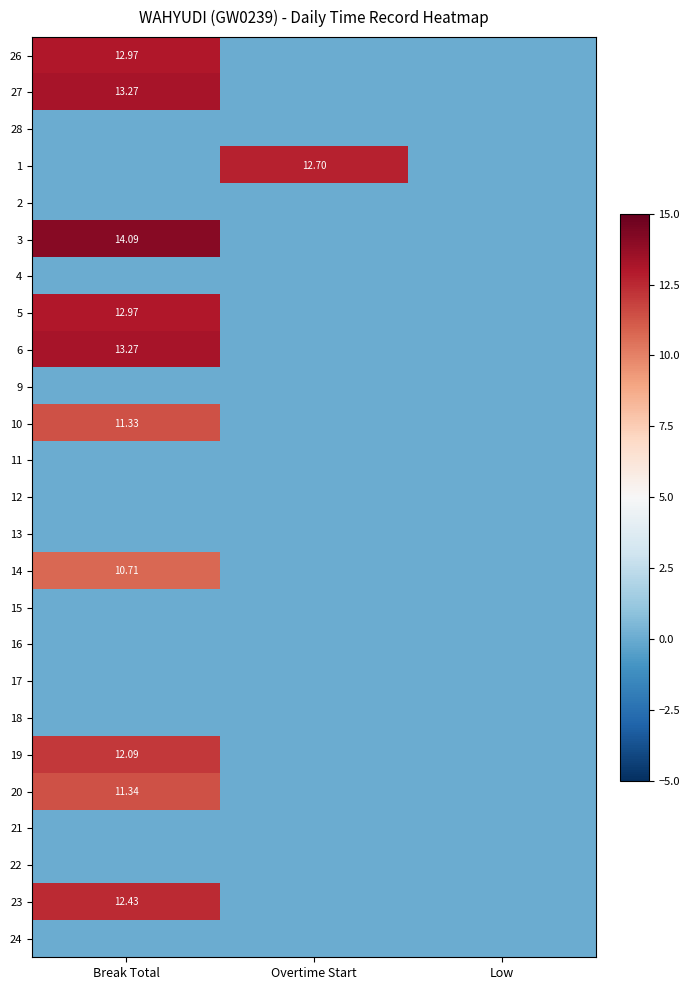

At which category does the chart reach its minimum across all series?

Overtime Start